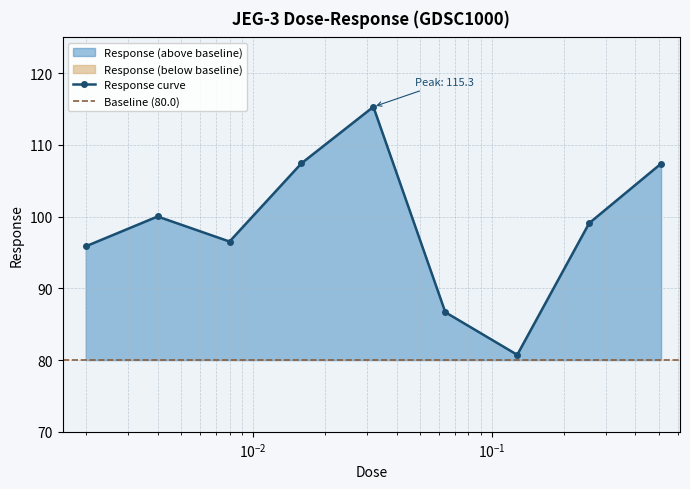

Reading left to right, list all the values displayed in this chart.

0.002=95.9	0.004=100.0	0.008=96.5	0.016=107.4	0.032=115.3	0.064=86.7	0.128=80.7	0.256=99.1	0.512=107.4